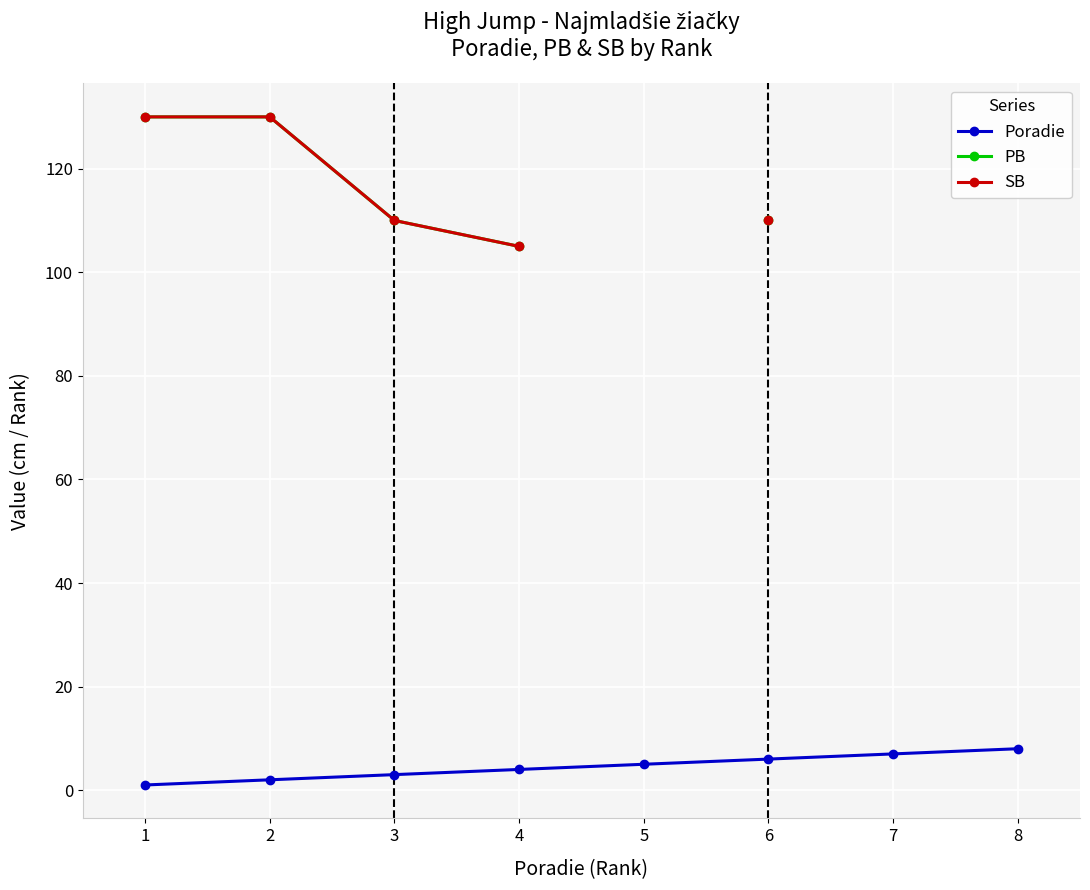

How many lines are shown in the chart?

3